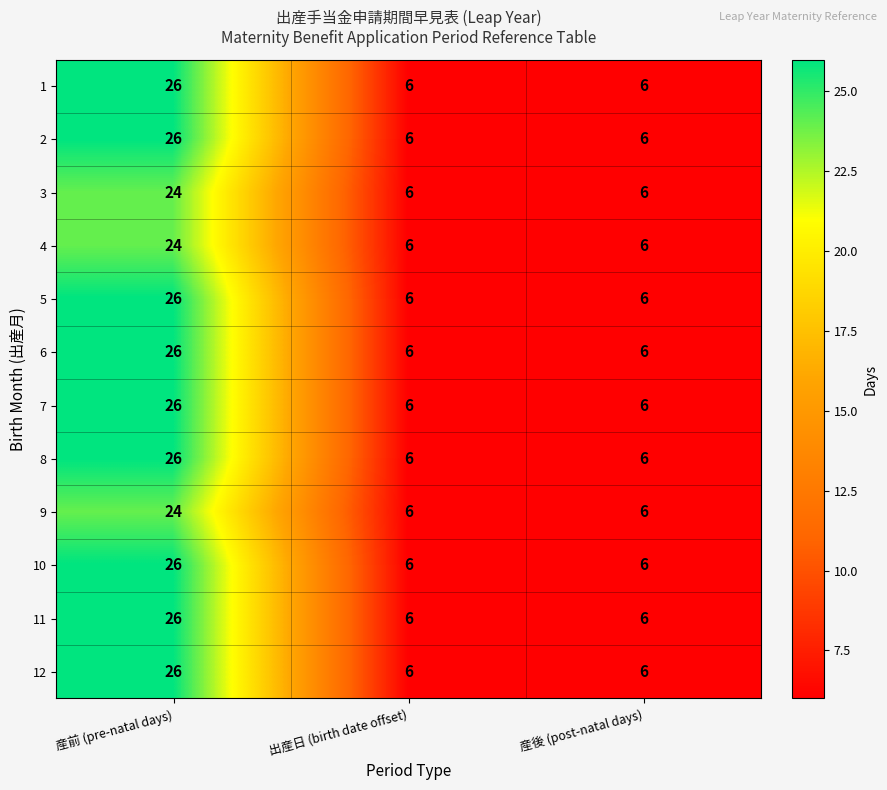

Count the 10 values in the range 6 to 26.

3